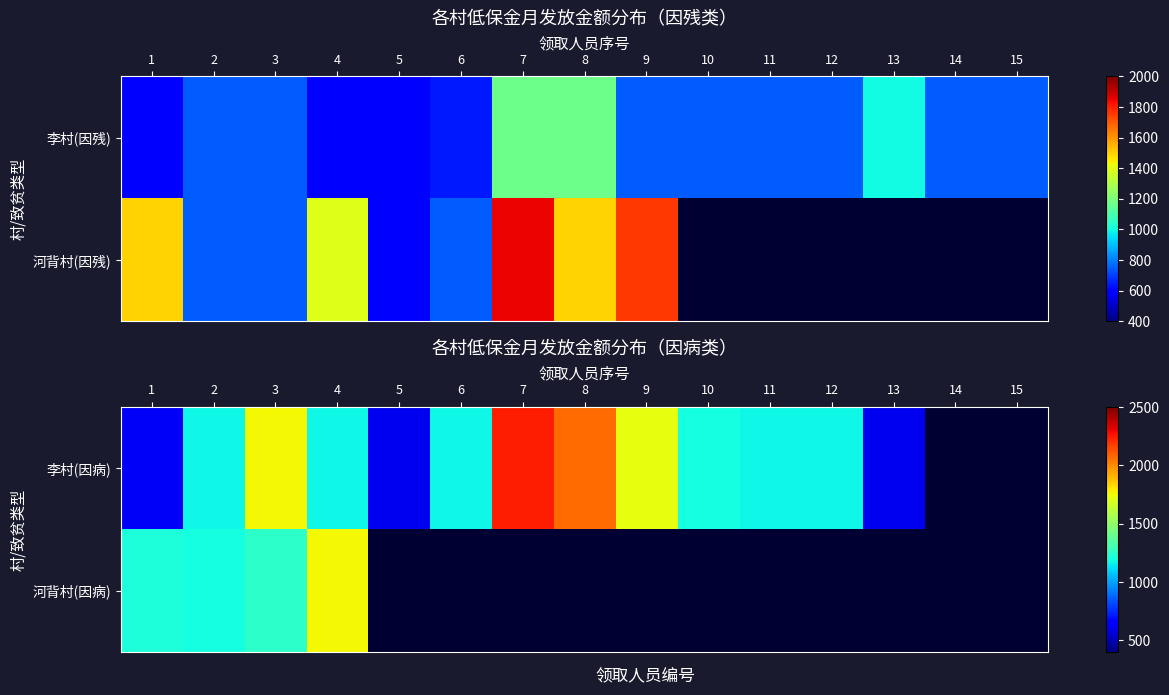

At which label does 李村(因病) first exceed 1172?

3